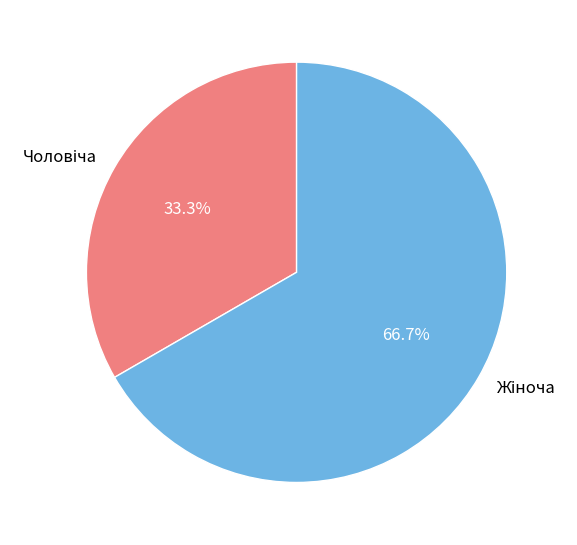

Is there a majority slice in this chart?

Yes